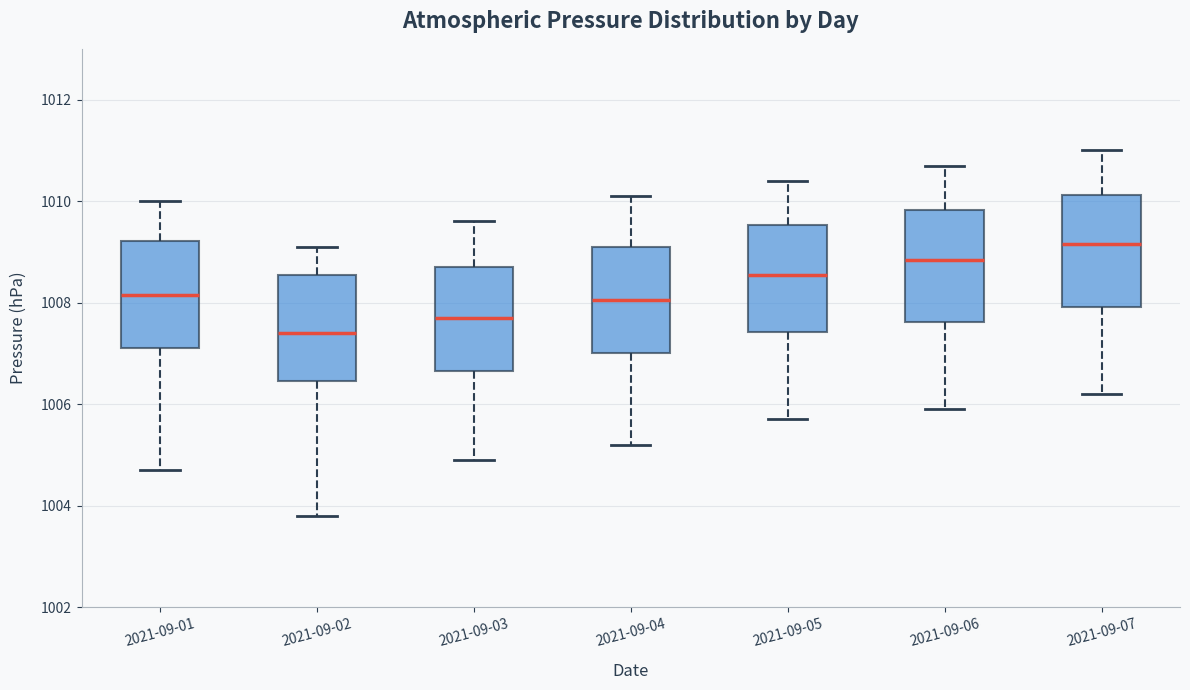

Reading left to right, read every box against the y-axis: the position of its median line, the range the box covers, and the ends of its whiskers. The values are not printed on the chart, so give them approximately, as read against the axis.

2021-09-01: median 1008.2, box 1007.2 to 1009.2, whiskers 1004.8 to 1010.0
2021-09-02: median 1007.4, box 1006.4 to 1008.6, whiskers 1003.8 to 1009.2
2021-09-03: median 1007.8, box 1006.6 to 1008.8, whiskers 1005.0 to 1009.6
2021-09-04: median 1008.0, box 1007.0 to 1009.2, whiskers 1005.2 to 1010.2
2021-09-05: median 1008.6, box 1007.4 to 1009.6, whiskers 1005.8 to 1010.4
2021-09-06: median 1008.8, box 1007.6 to 1009.8, whiskers 1006.0 to 1010.8
2021-09-07: median 1009.2, box 1008.0 to 1010.2, whiskers 1006.2 to 1011.0